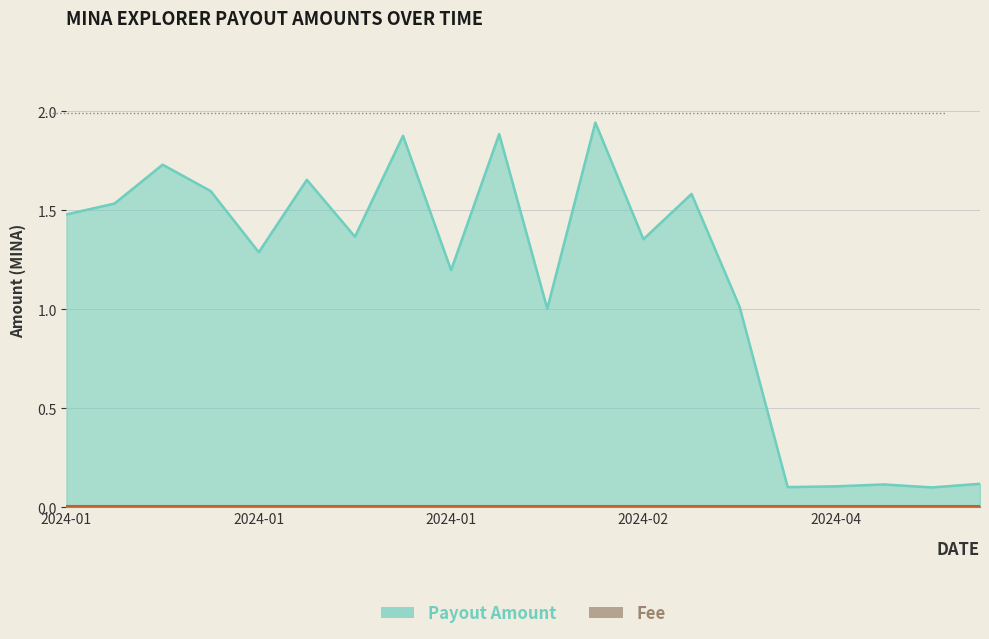

Which has a higher value, 2024-01-28 or 2024-02-14?

2024-01-28